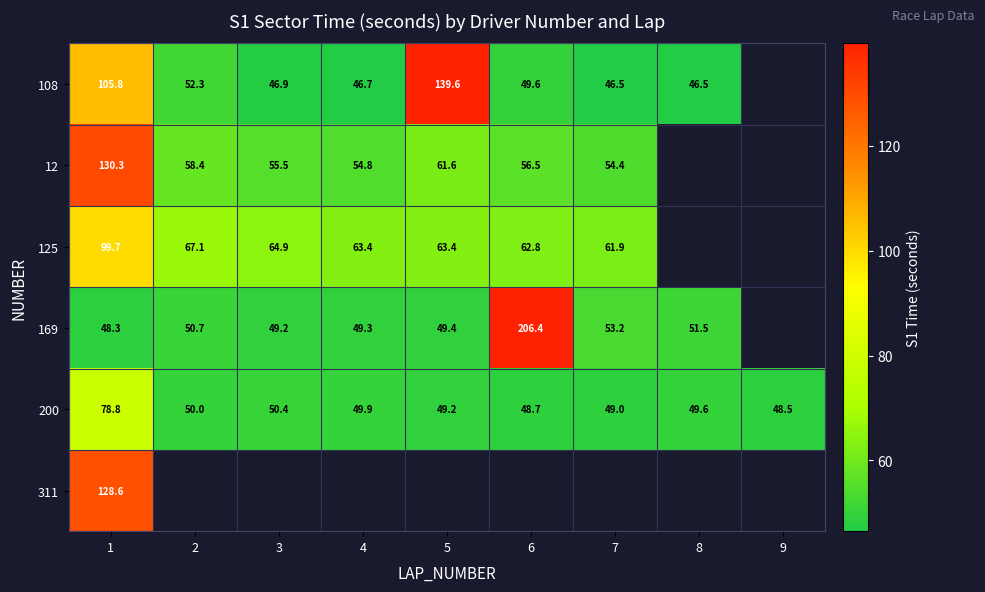

At 1, list the series in order from largest to smallest.

12, 311, 108, 125, 200, 169